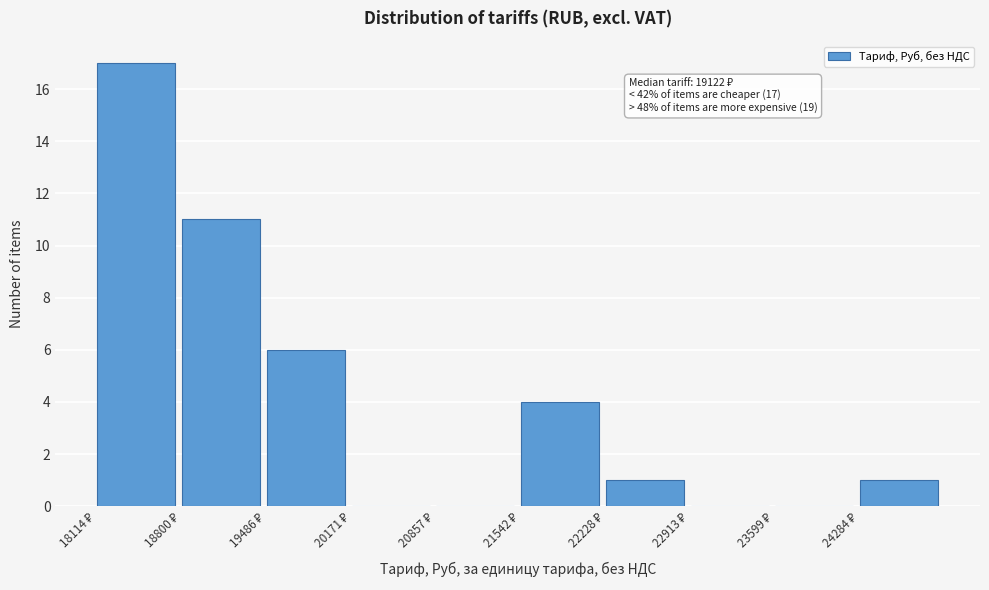

Which range on the x-axis has the tallest bar?

18100 to 18800